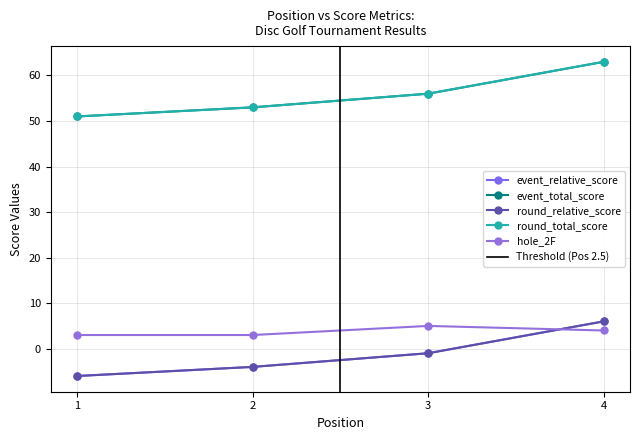

The round_relative_score series shows 6 at 4. True or false?

True